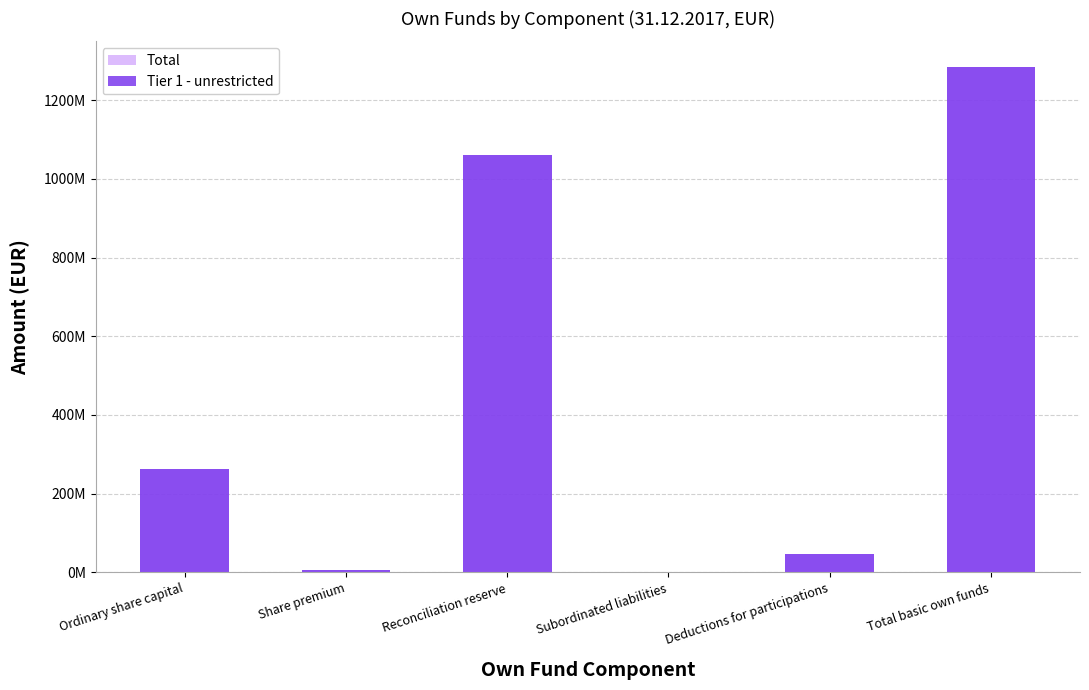

Which series has the largest total across all categories?

Total